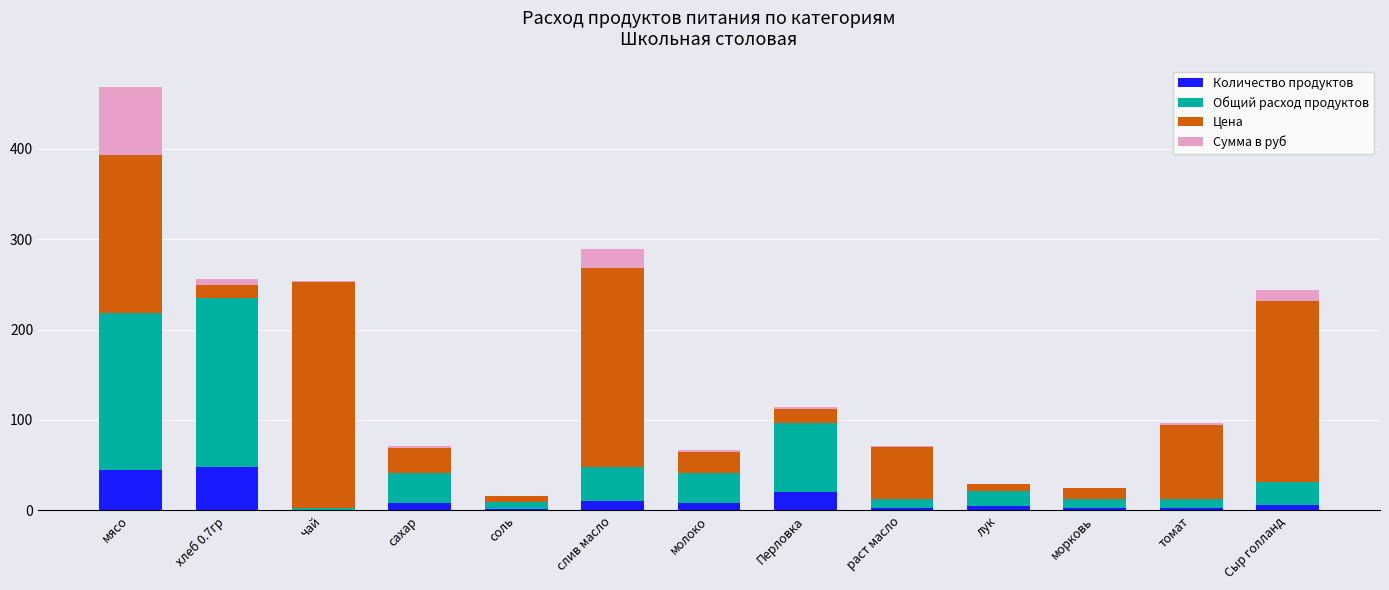

The Количество продуктов series shows 20.0 at Перловка. True or false?

True